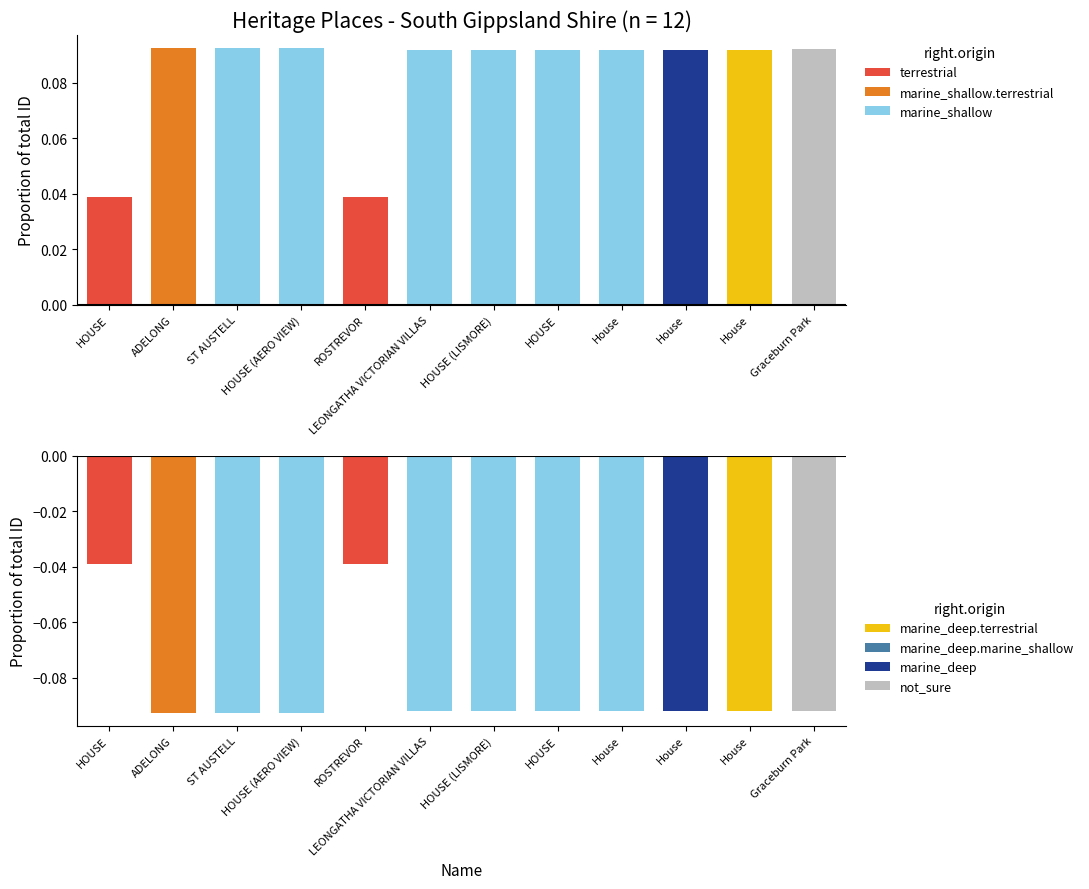

Where is ID nearest to the value 0?

HOUSE